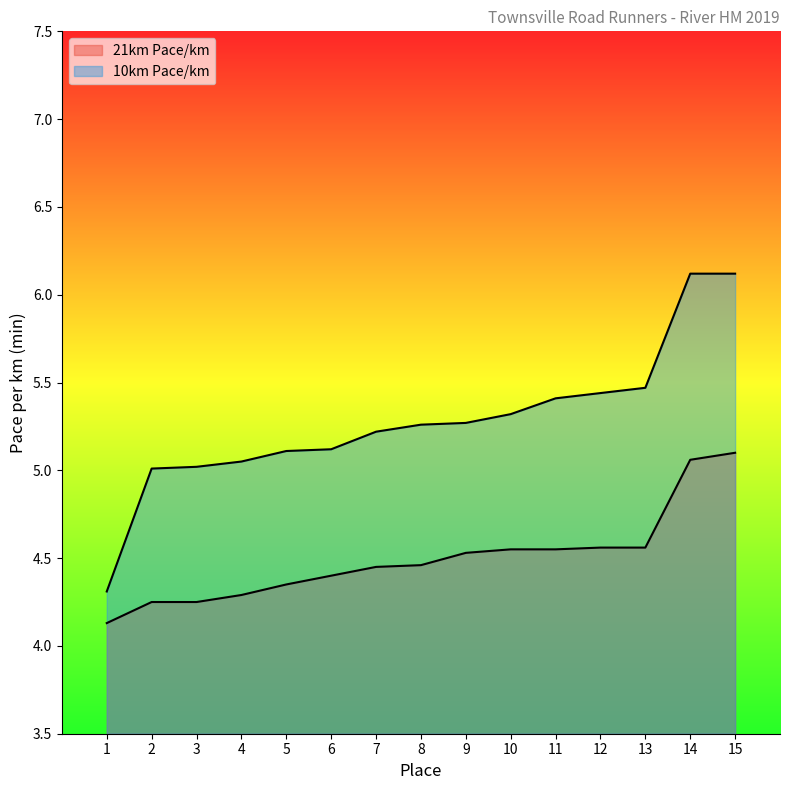

True or false: 21km Pace/km (min) and 10km Pace/km (min) cross at least once.

False